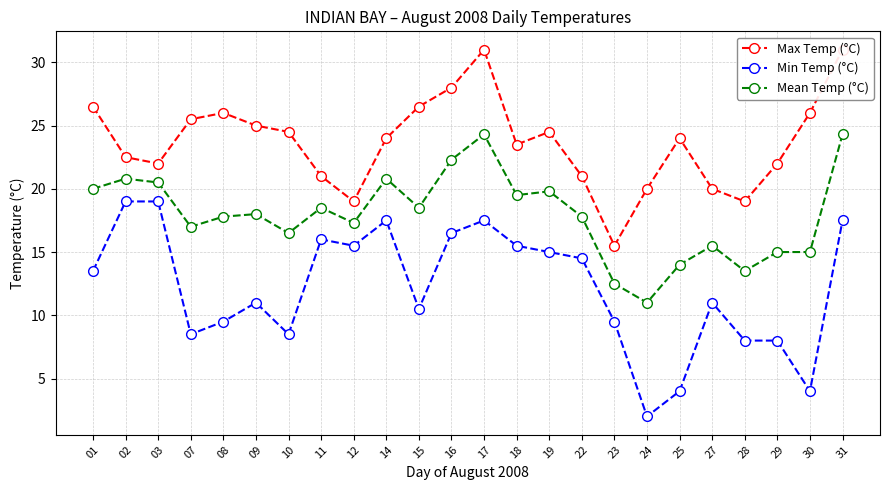

True or false: Min Temp (°C) has a value of 9.5 at 23.

True